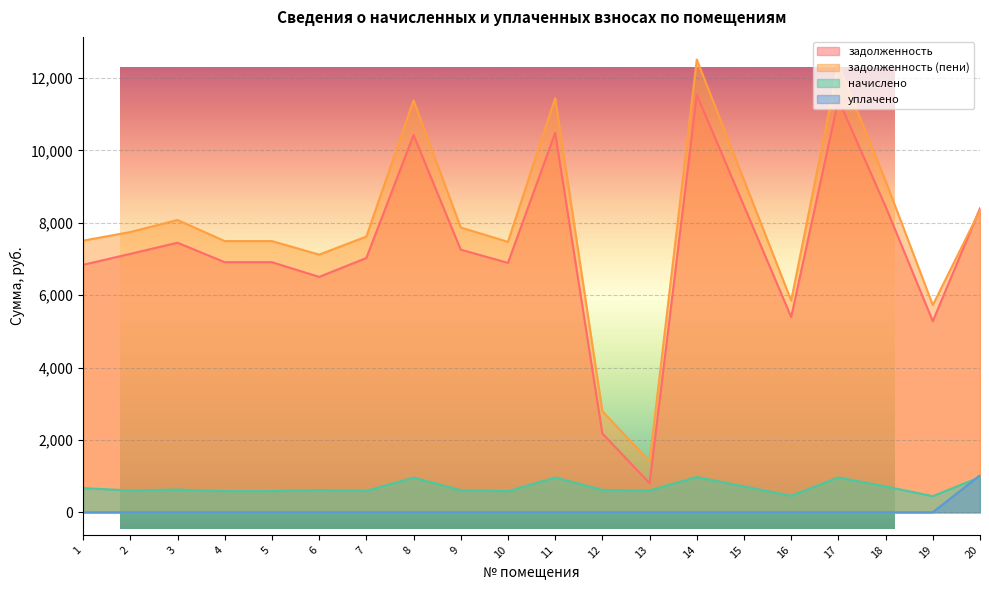

What is the difference between the начислено values at 5 and 19?

137.7